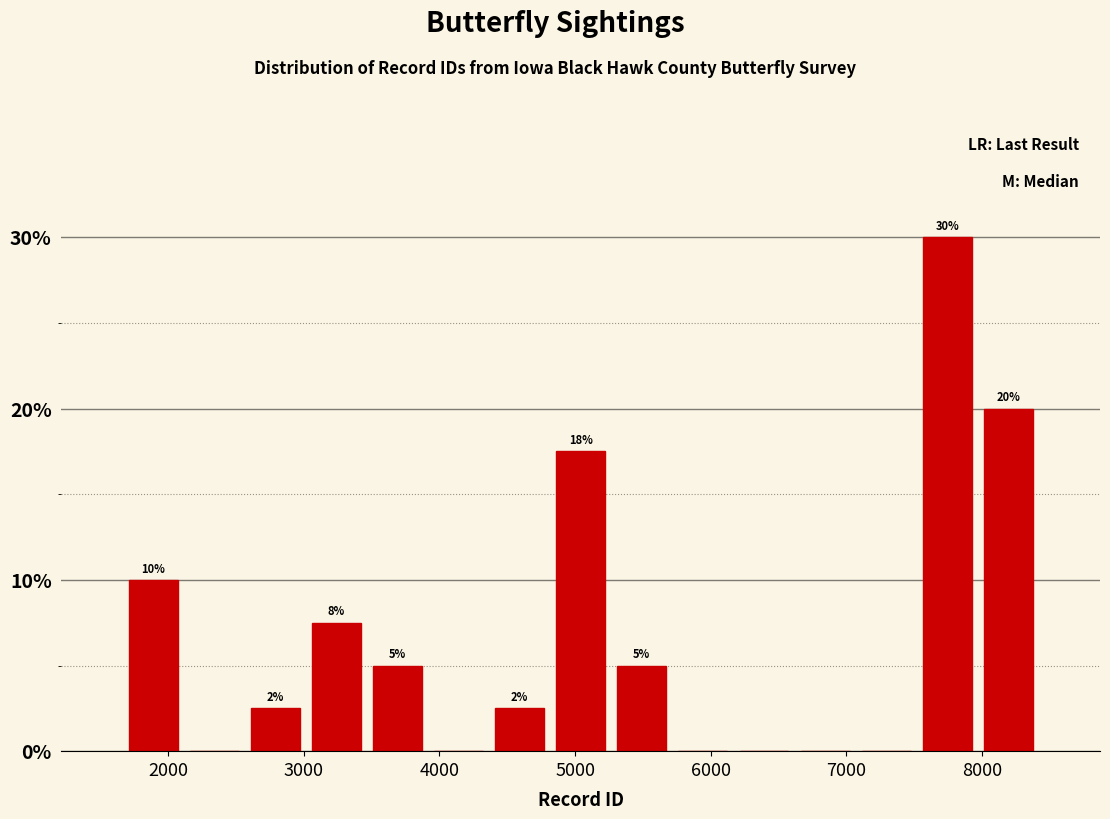

Over which range of the x-axis is the bar tallest?

7500 to 8000